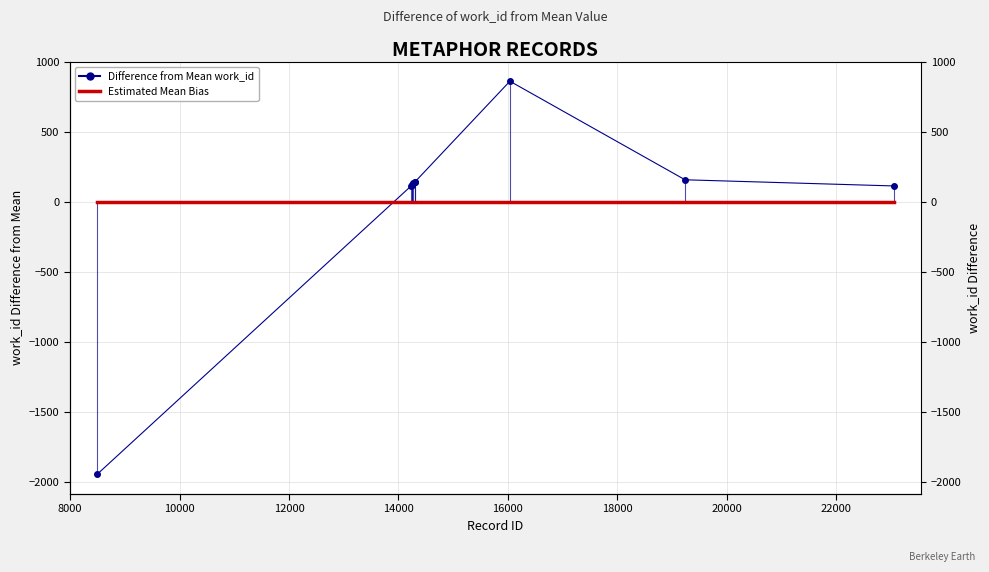

Between 14265 and 14241, which is larger?

14265